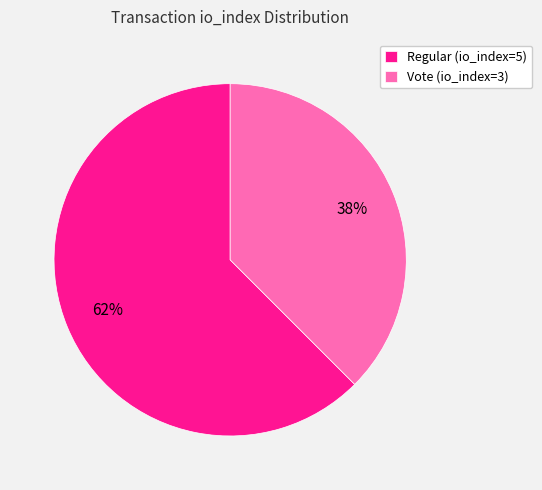

Rank the categories by value from lowest to highest.

Vote (io_index=3), Regular (io_index=5)